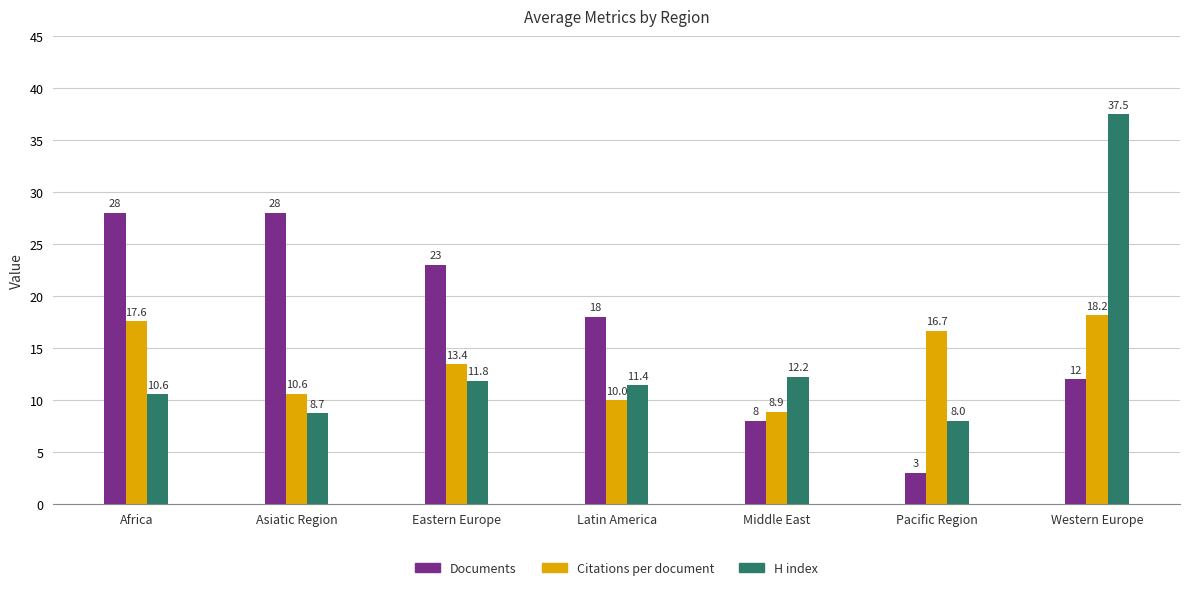

Where does the Citations per document series first go above 13?

Africa